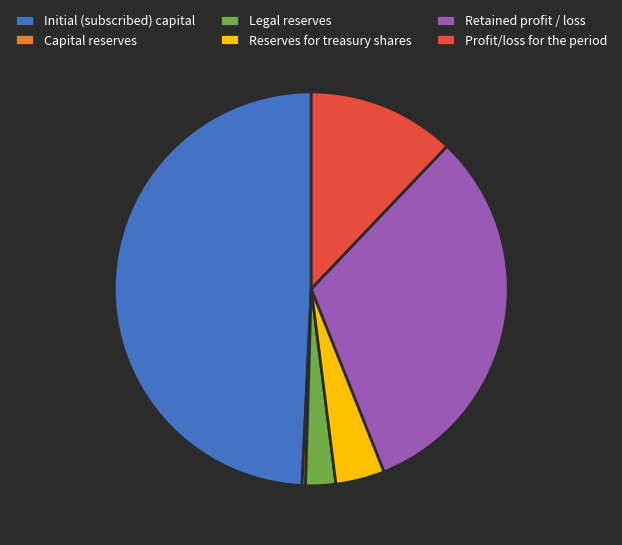

Which slice is the largest?

Initial (subscribed) capital